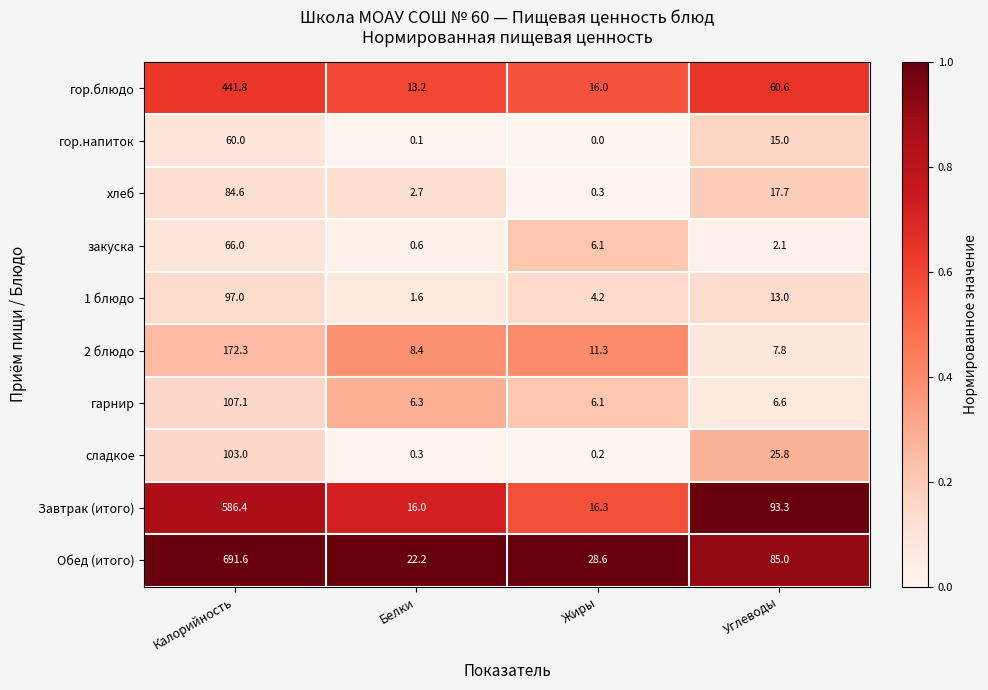

What is the average value of the гарнир series?

31.5